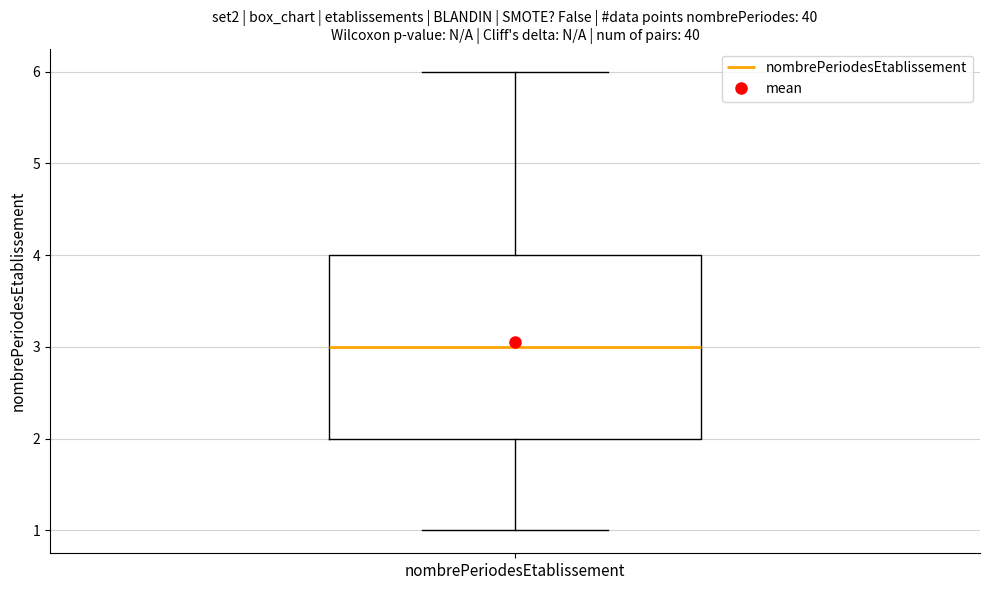

Read this box plot against the y-axis: the position of the median line, the range covered by the box, and the ends of both whiskers. The values are not printed on the chart, so give them approximately, as read against the axis.

median 3, box 2 to 4, whiskers 1 to 6